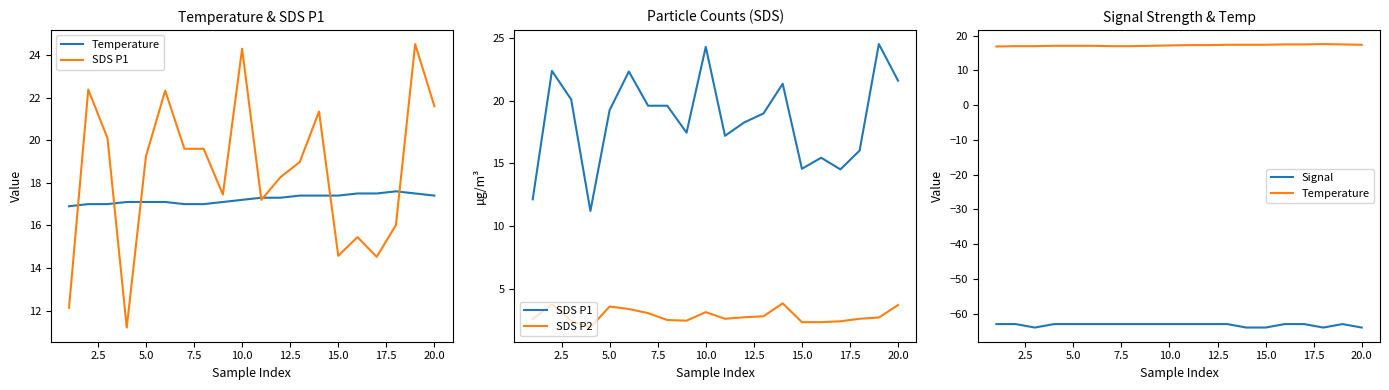

Is it true that Temperature equals 31.0 at 12?

False